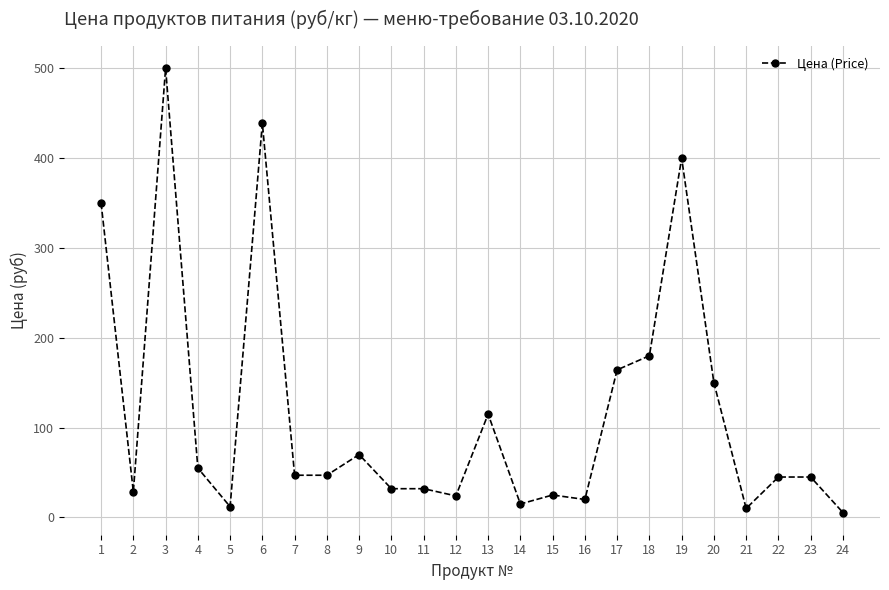

At which category does the data reach its first local valley?

2